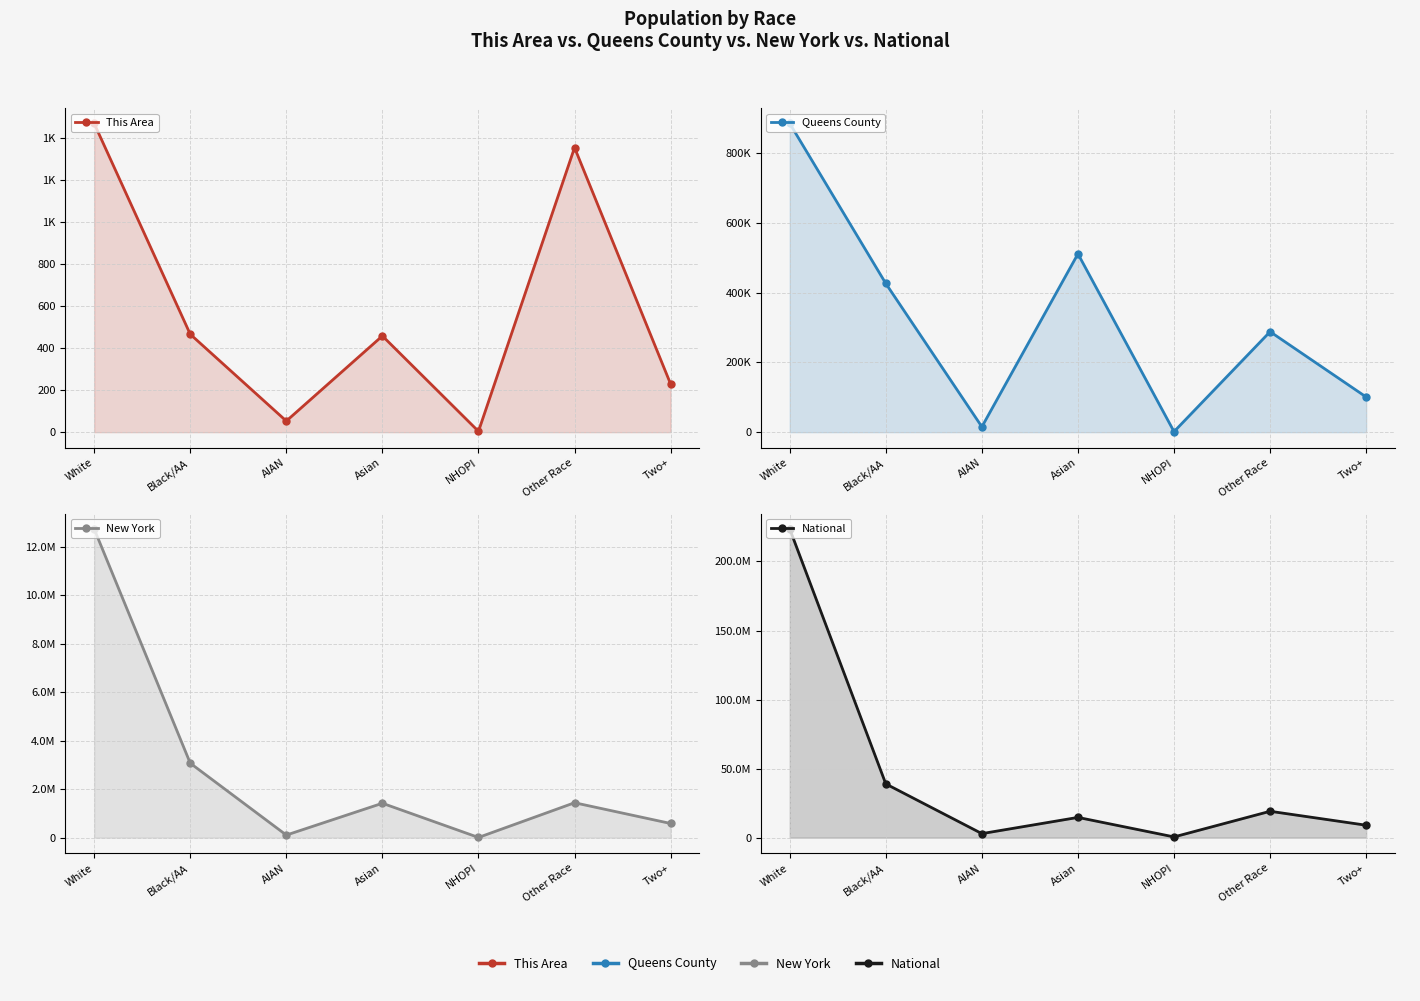

How many categories are shown in the chart?

7